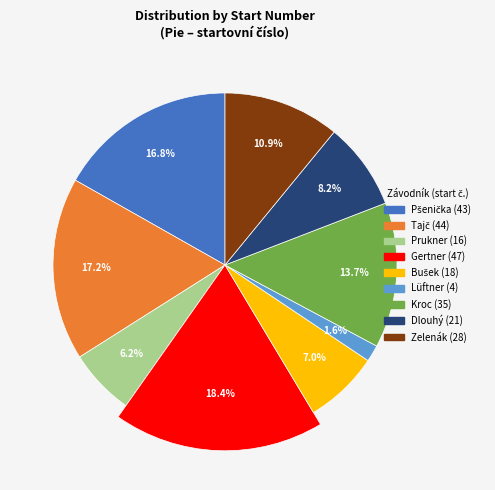

Which category has the smallest portion of the pie?

Lüftner